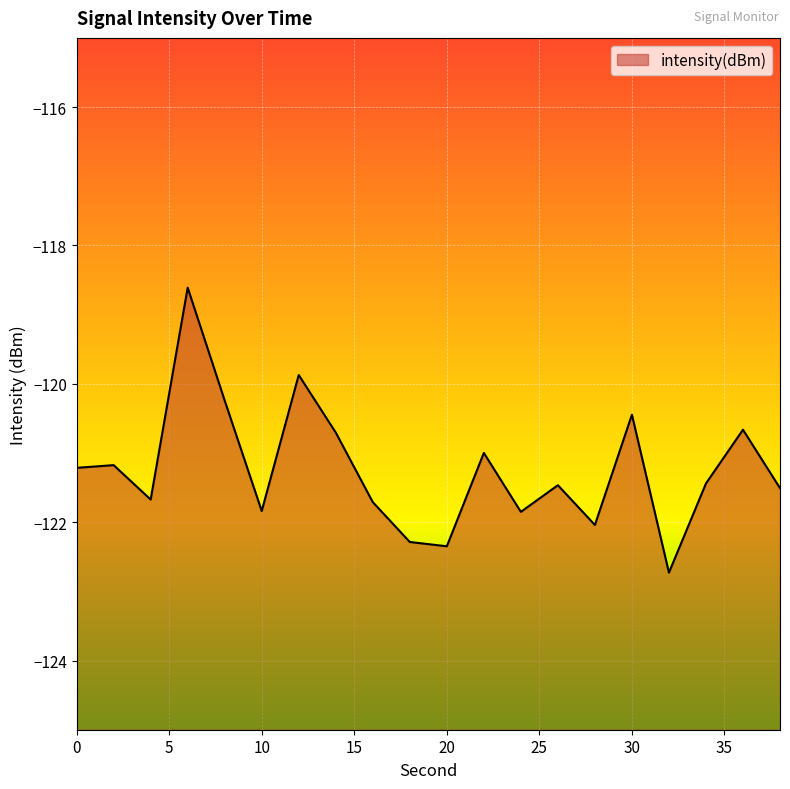

What is the change in value from 2 to 16?

-0.5